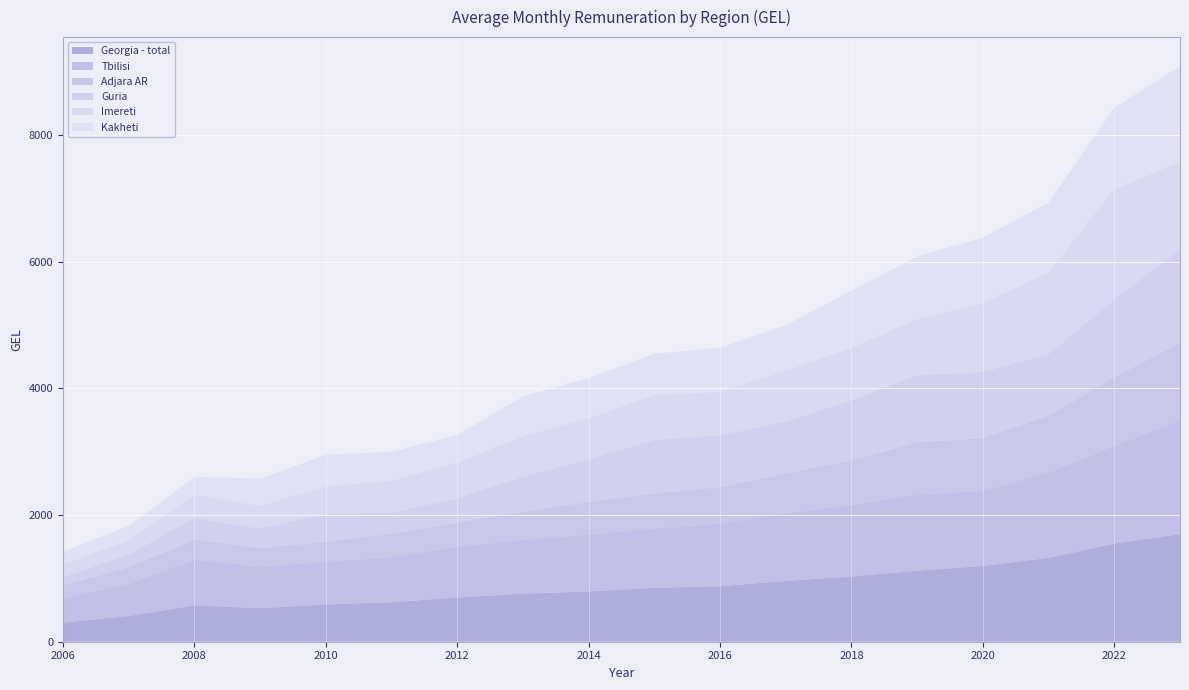

Reading left to right, what are all the values shown in this chart?

Georgia - total: 2006=301.6	2007=406.0	2008=574.3	2009=529.8	2010=588.6	2011=624.0	2012=697.8	2013=758.9	2014=794.9	2015=851.1	2016=876.4	2017=960.5	2018=1030.1	2019=1121.6	2020=1196.4	2021=1323.5	2022=1549.2	2023=1698.1
Tbilisi: 2006=377.1	2007=511.7	2008=717.6	2009=659.7	2010=673.2	2011=713.6	2012=803.2	2013=848.7	2014=896.5	2015=942.2	2016=990.2	2017=1071.5	2018=1127.3	2019=1203.5	2020=1185.3	2021=1348.4	2022=1542.6	2023=1798.1
Adjara AR: 2006=212.0	2007=257.5	2008=317.9	2009=287.8	2010=314.6	2011=367.1	2012=377.2	2013=447.4	2014=515.9	2015=544.5	2016=575.0	2017=623.5	2018=701.8	2019=824.0	2020=833.3	2021=894.1	2022=1085.2	2023=1220.2
Guria: 2006=130.3	2007=197.6	2008=342.6	2009=310.4	2010=443.0	2011=331.2	2012=385.0	2013=547.9	2014=674.7	2015=849.3	2016=817.7	2017=821.4	2018=949.6	2019=1056.7	2020=1043.3	2021=976.7	2022=1224.8	2023=1479.8
Imereti: 2006=204.0	2007=228.3	2008=369.1	2009=357.8	2010=433.3	2011=510.4	2012=563.0	2013=640.7	2014=647.0	2015=709.3	2016=686.1	2017=801.8	2018=829.5	2019=890.0	2020=1085.2	2021=1289.4	2022=1745.6	2023=1378.4
Kakheti: 2006=194.0	2007=227.7	2008=281.9	2009=430.4	2010=498.2	2011=454.6	2012=437.0	2013=627.8	2014=631.9	2015=651.0	2016=696.6	2017=717.3	2018=904.4	2019=989.0	2020=1034.0	2021=1103.3	2022=1283.2	2023=1516.6